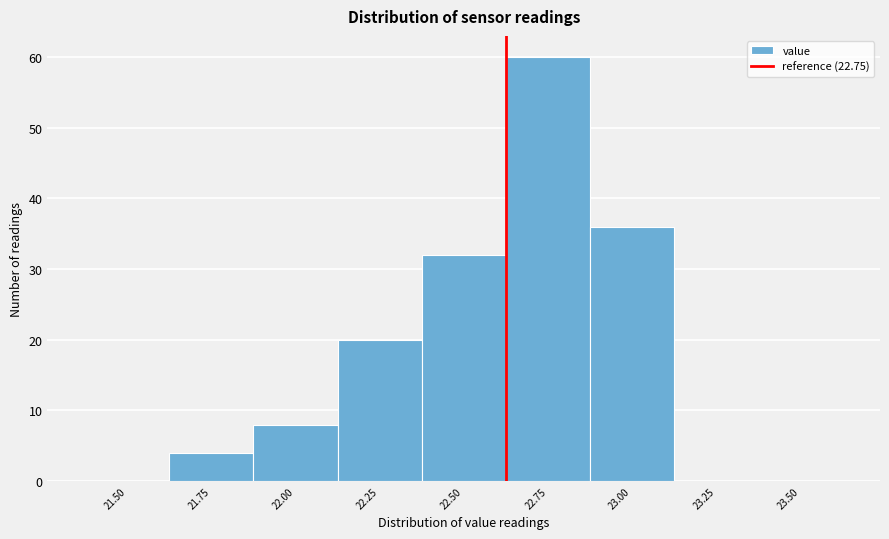

Reading right to left, transcribe all the data shown in this chart.

23.50=0	23.25=0	23.00=36	22.75=60	22.50=32	22.25=20	22.00=8	21.75=4	21.50=0